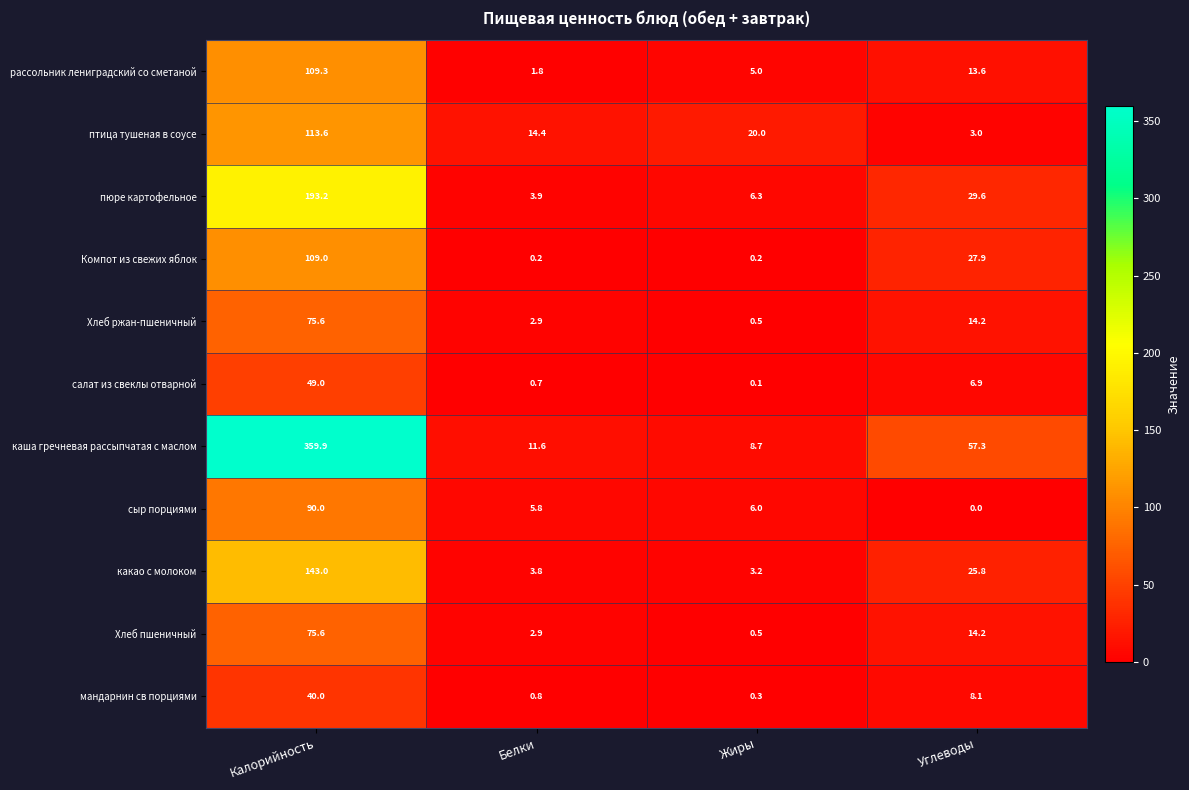

At which category does the chart reach its minimum across all series?

Углеводы